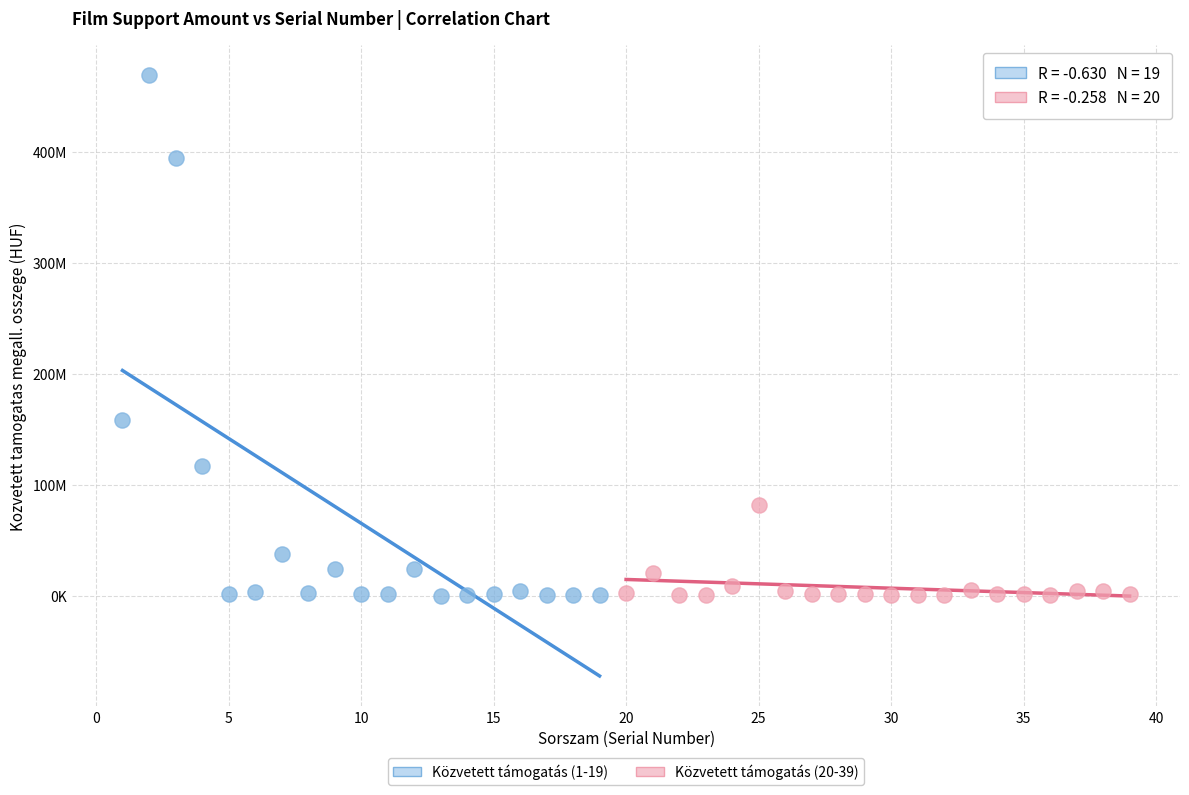

What are all the series names shown in the legend?

Közvetett támogatás (1-19), Közvetett támogatás (20-39)